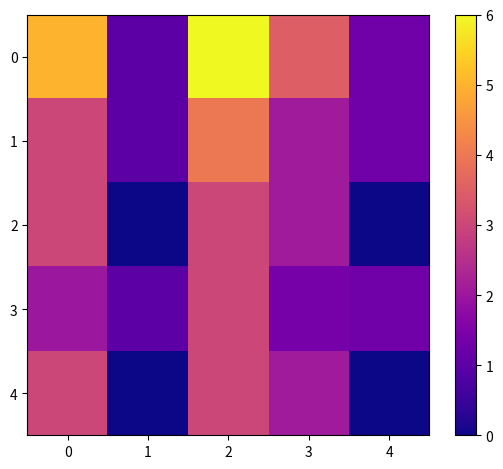

Reading right to left, extract all data points from this chart.

0: 4=1.3	3=3.5	2=6.0	1=1.0	0=5.0
1: 4=1.3	3=2.1	2=4.0	1=1.0	0=3.0
2: 4=0.0	3=2.1	2=3.0	1=0.0	0=3.0
3: 4=1.3	3=1.4	2=3.0	1=1.0	0=2.0
4: 4=0.0	3=2.1	2=3.0	1=0.0	0=3.0